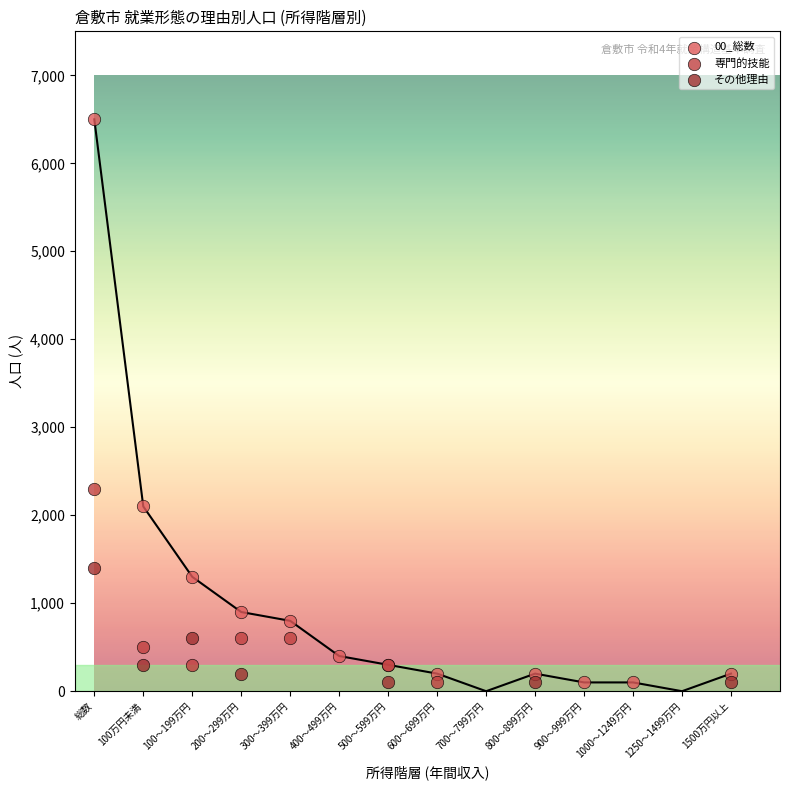

Which series reaches the maximum Y coordinate?

00_総数